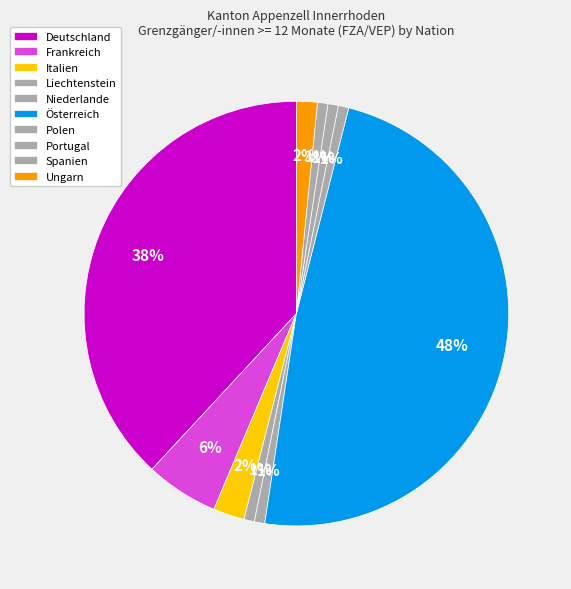

Is there a majority slice in this chart?

No